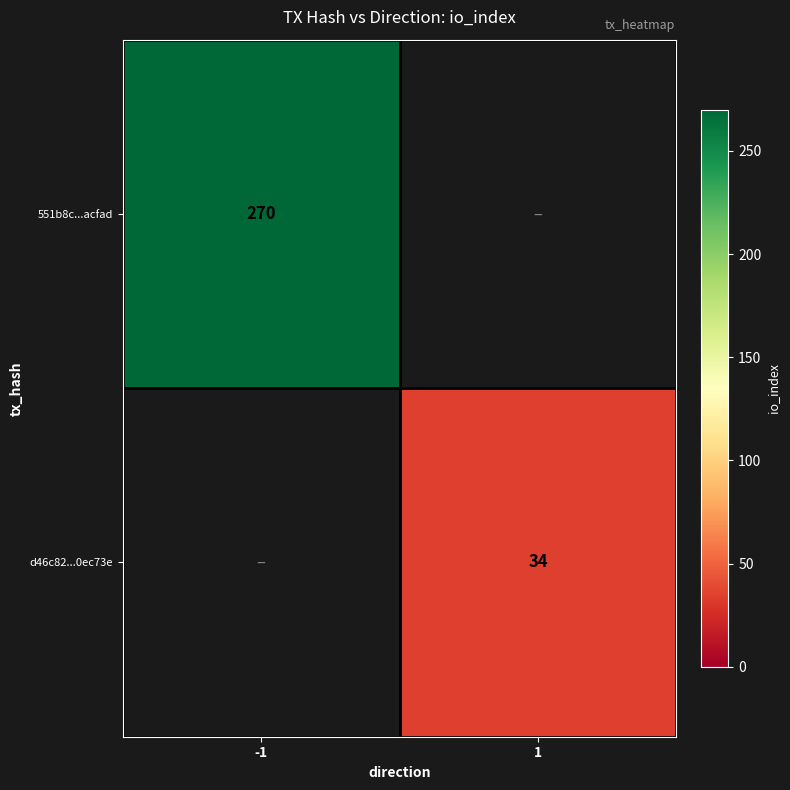

What is the greatest value displayed?

270.0